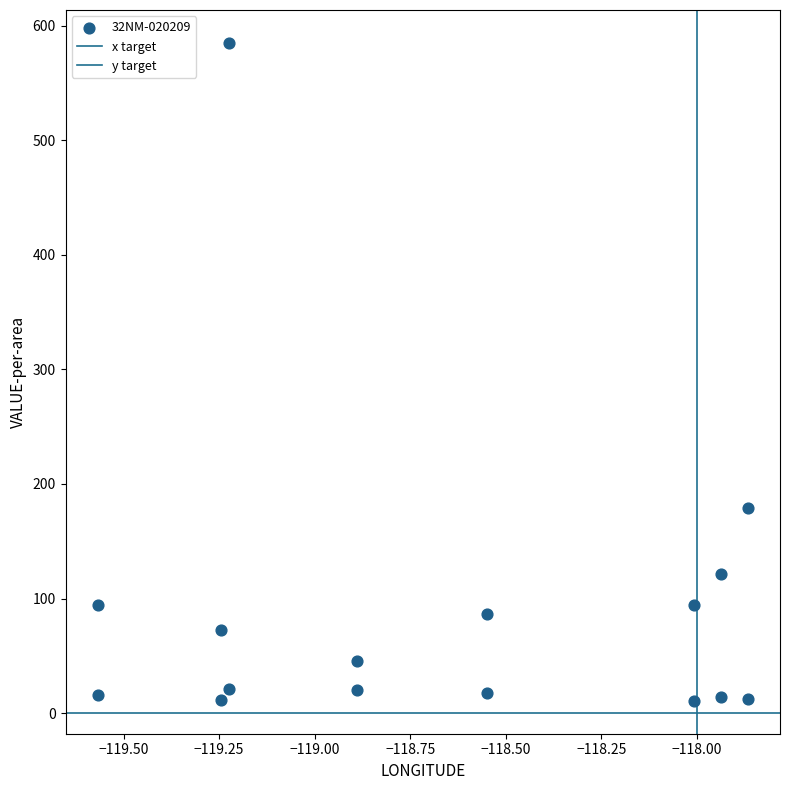

Count the number of points in this scatter plot.

16